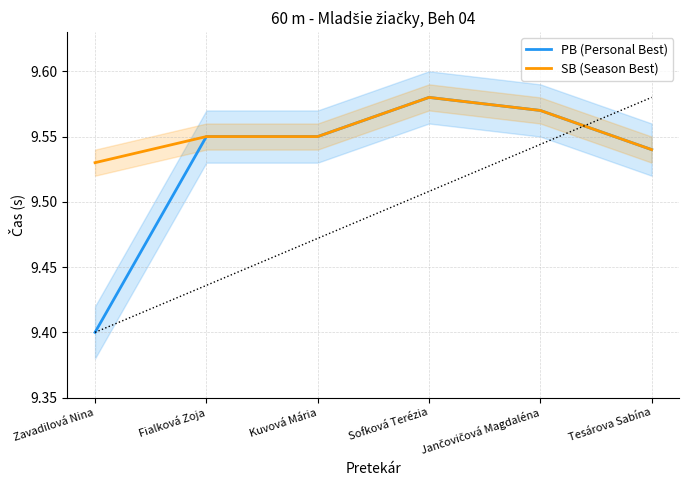

What is the approximate value of PB (Personal Best) at Zavadilová Nina?

9.4